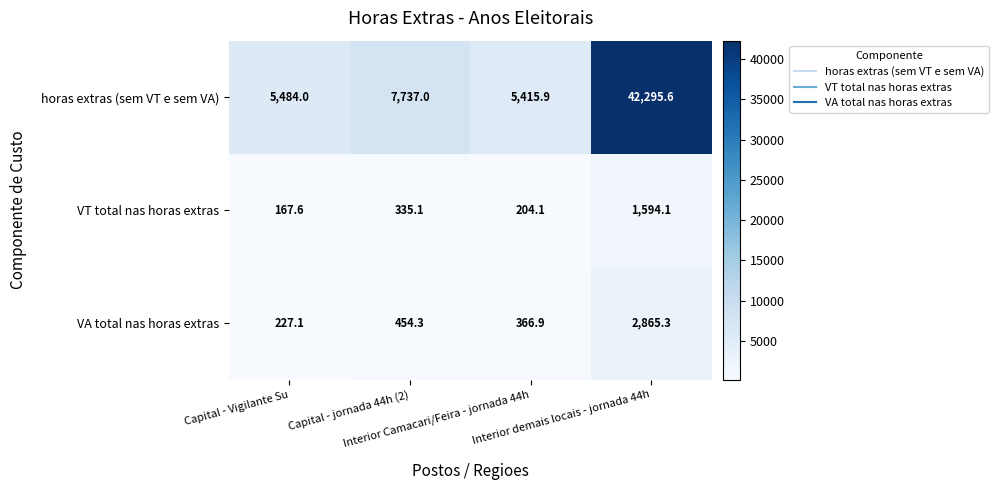

What is the total value across all series at Interior Camacari/Feira - jornada 44h?

5986.9